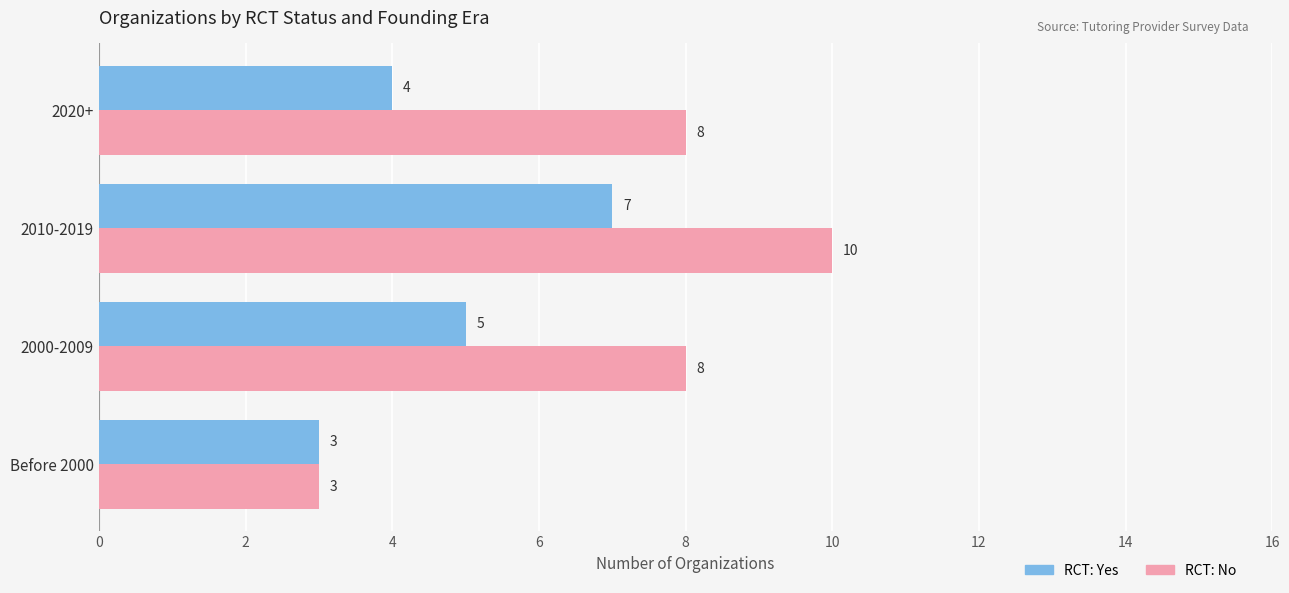

Rank the series by their maximum value, from lowest to highest.

RCT: Yes, RCT: No